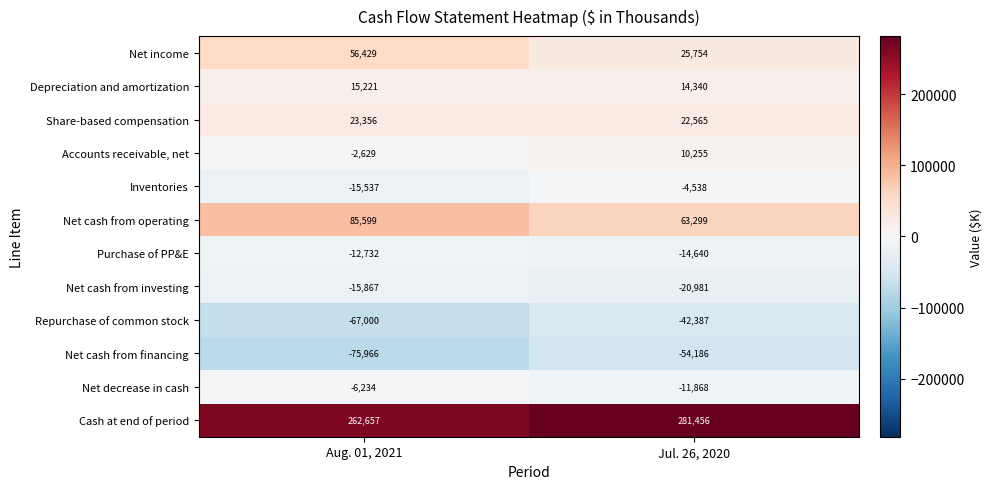

Which label corresponds to the largest value in the chart?

Jul. 26, 2020